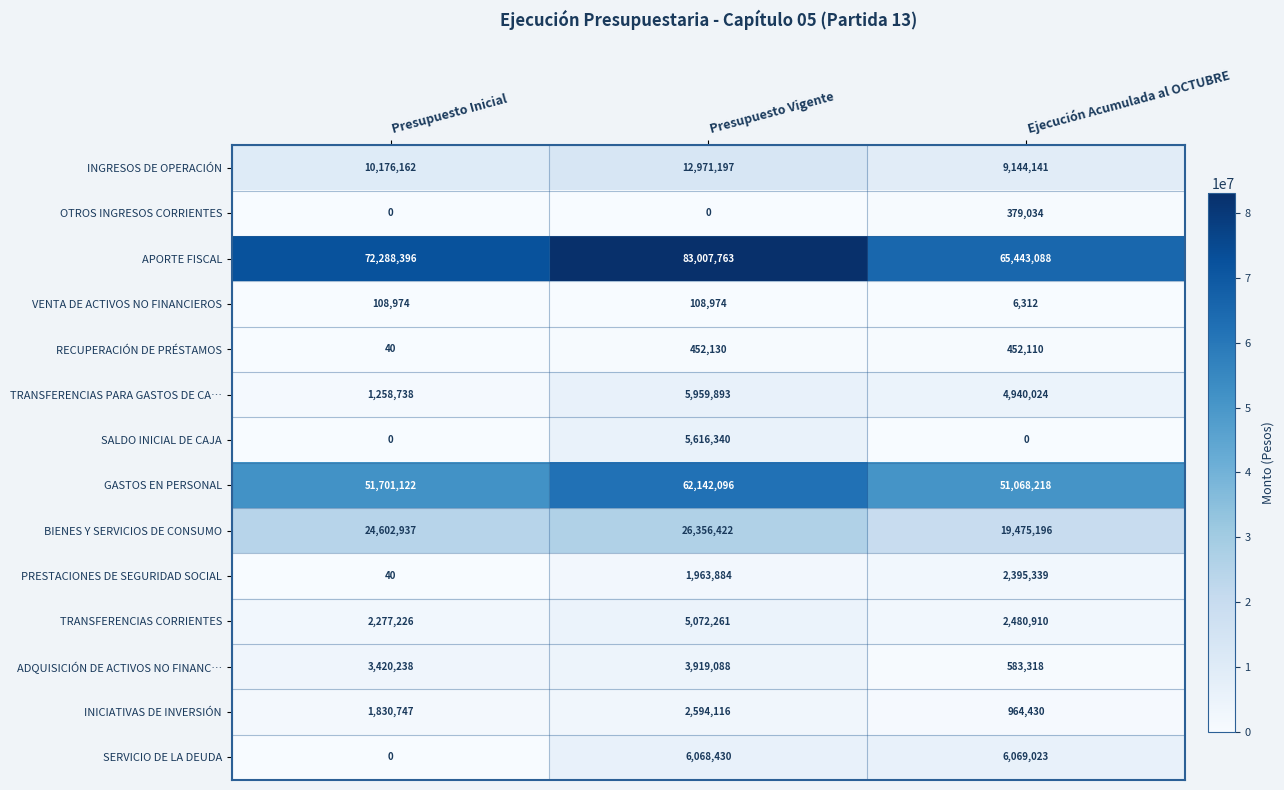

What is the difference between the maximum and minimum values in the VENTA DE ACTIVOS NO FINANCIEROS series?

102662